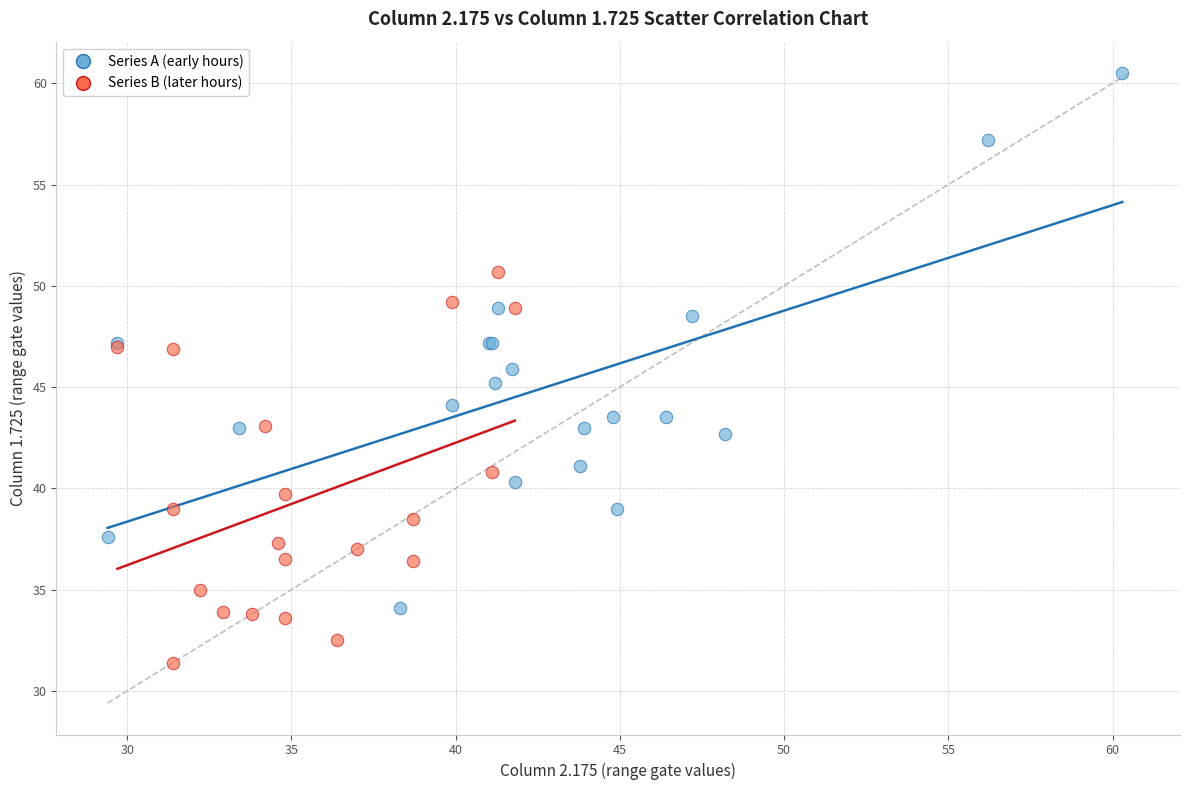

Which series contains the lowest Y value?

Series B (later hours)